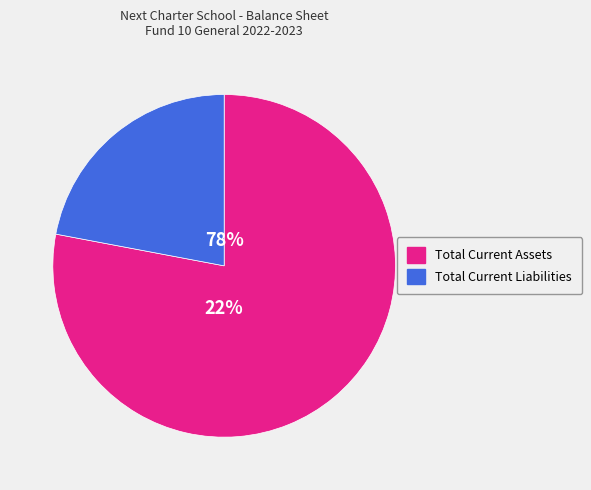

To the nearest percent, what is the combined percentage of Total Current Liabilities and Total Current Assets?

100%